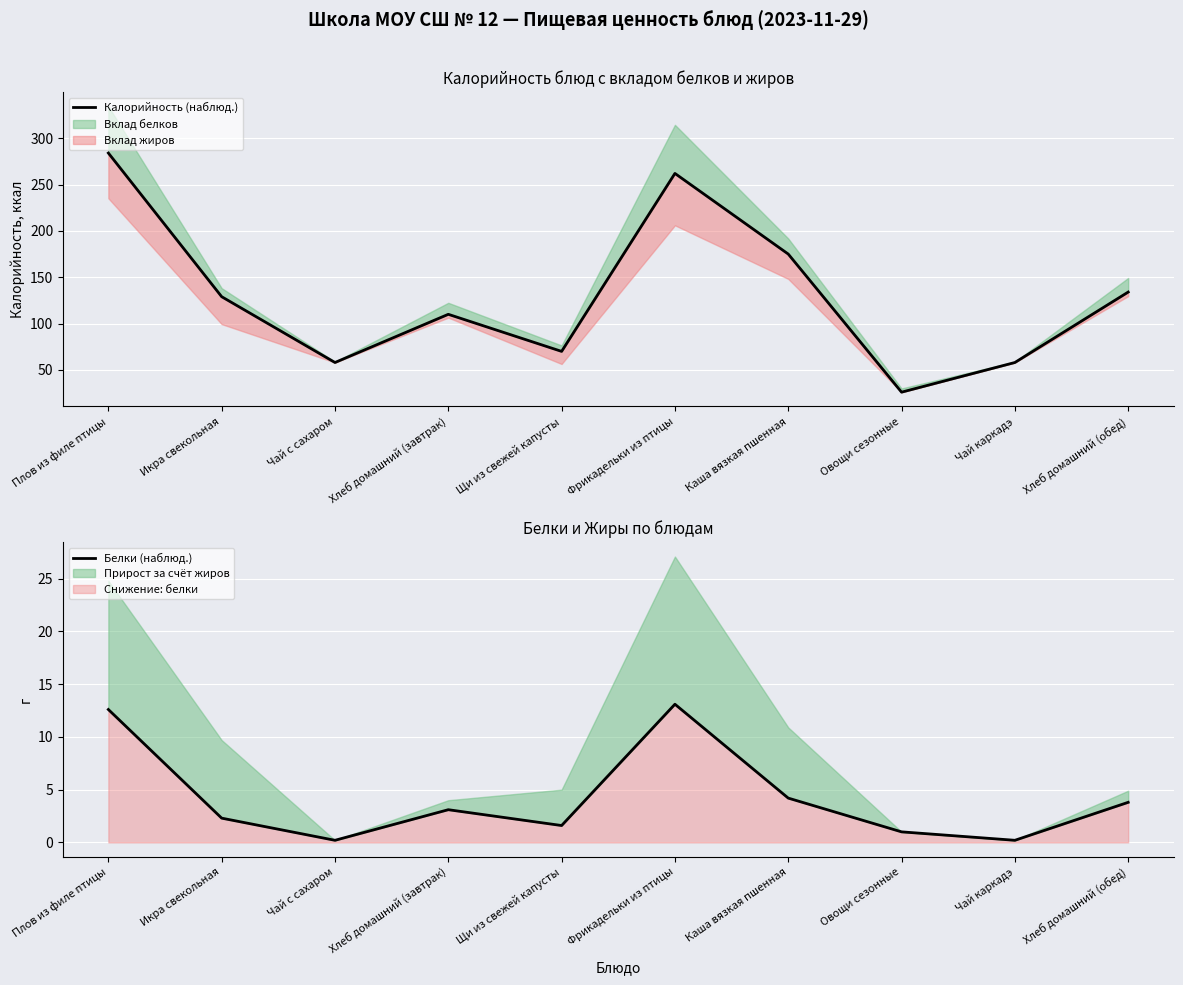

Which series has the largest total across all categories?

Калорийность (наблюд.)